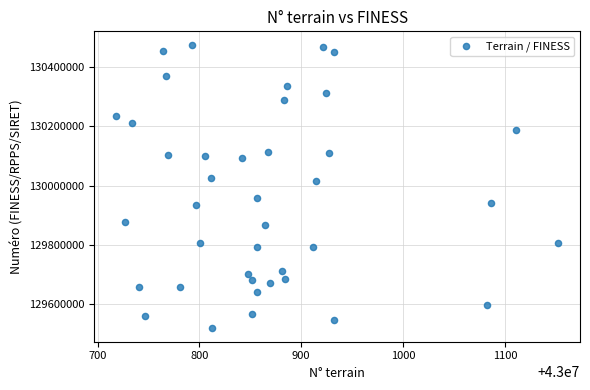

What is the range of X values (max minus min)?

433.7